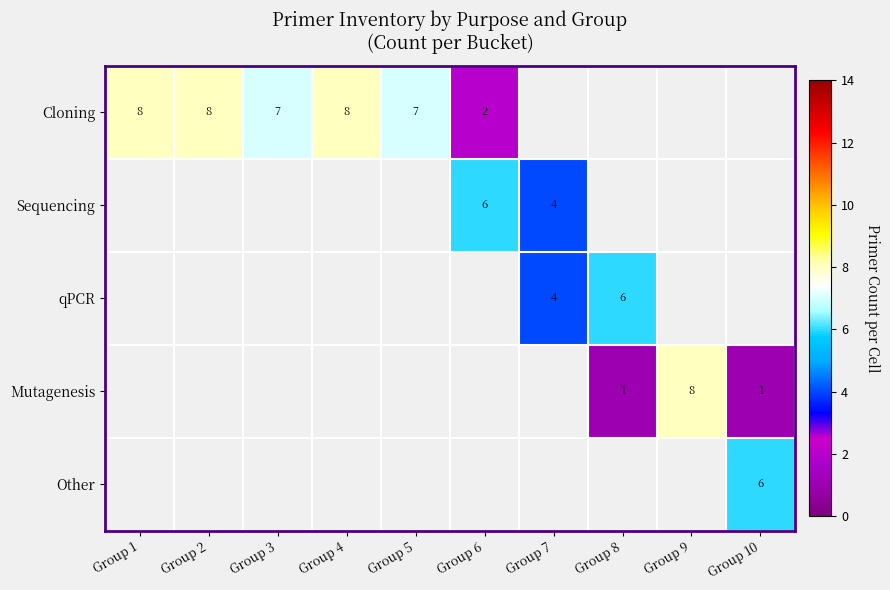

The value of Sequencing at Group 6 is 6. True or false?

True